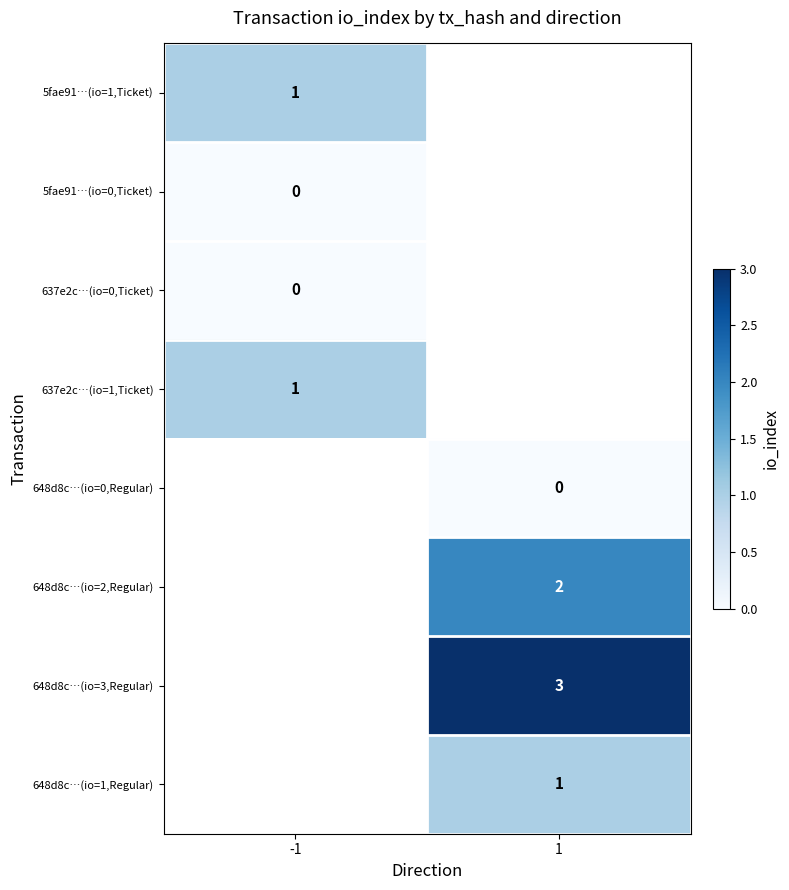

Is it true that 648d8c…(io=2,Regular) equals 2 at 1?

True